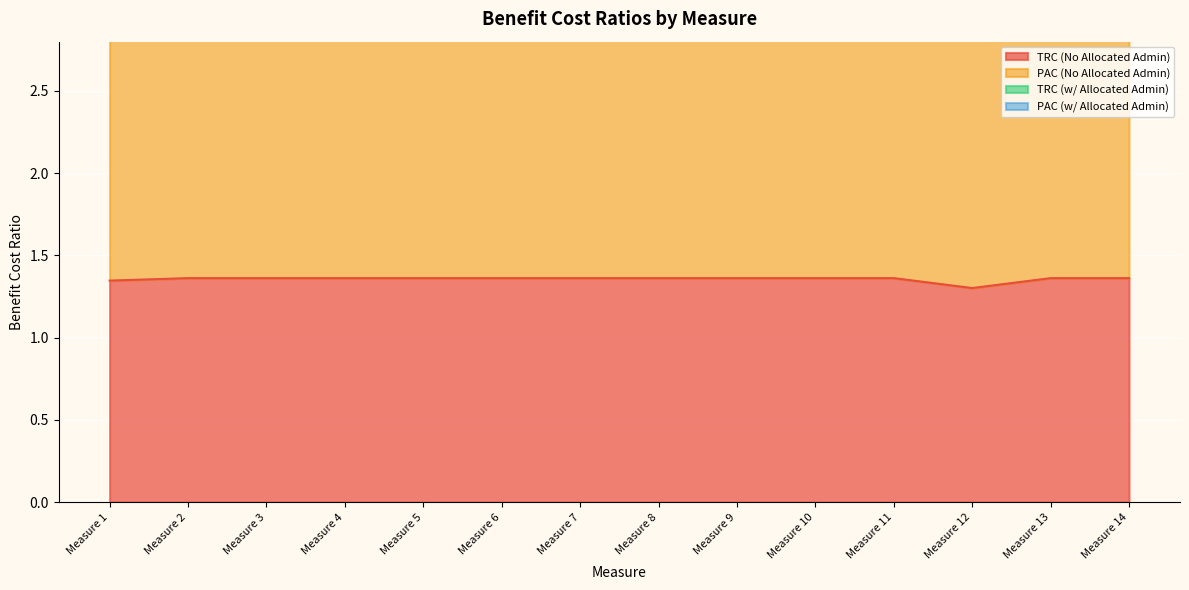

Does the chart display data point markers on the line(s)?

No